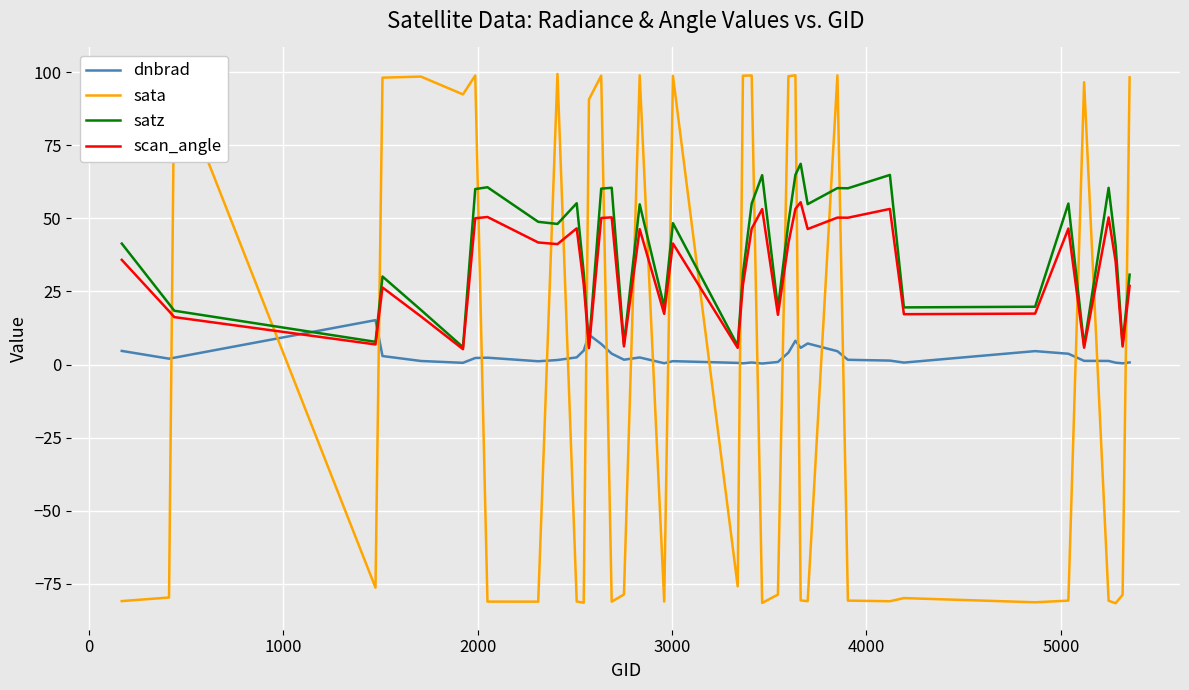

Is this an area chart (filled region under the line)?

No